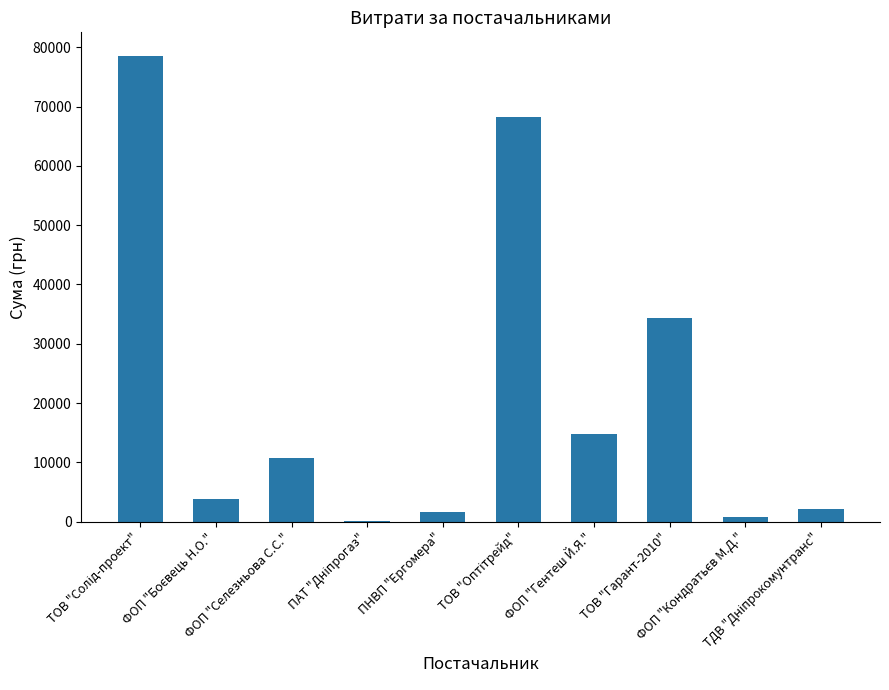

What is the sum of all values?

214868.2